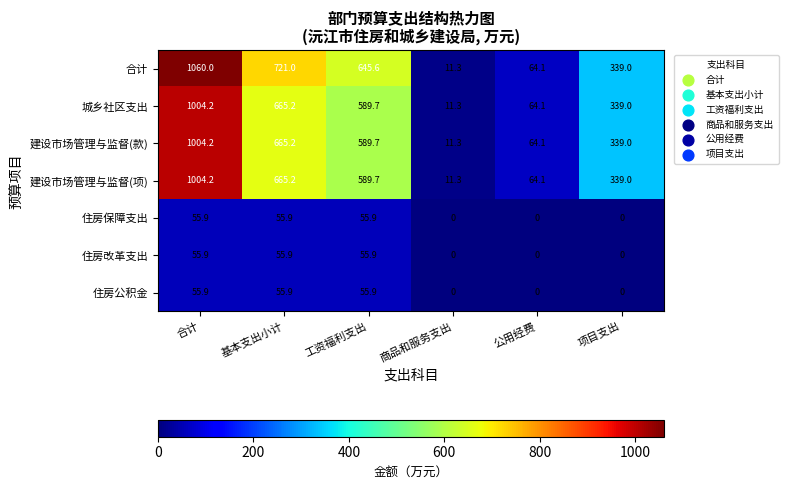

Read the 城乡社区支出 value at 基本支出小计.

665.2